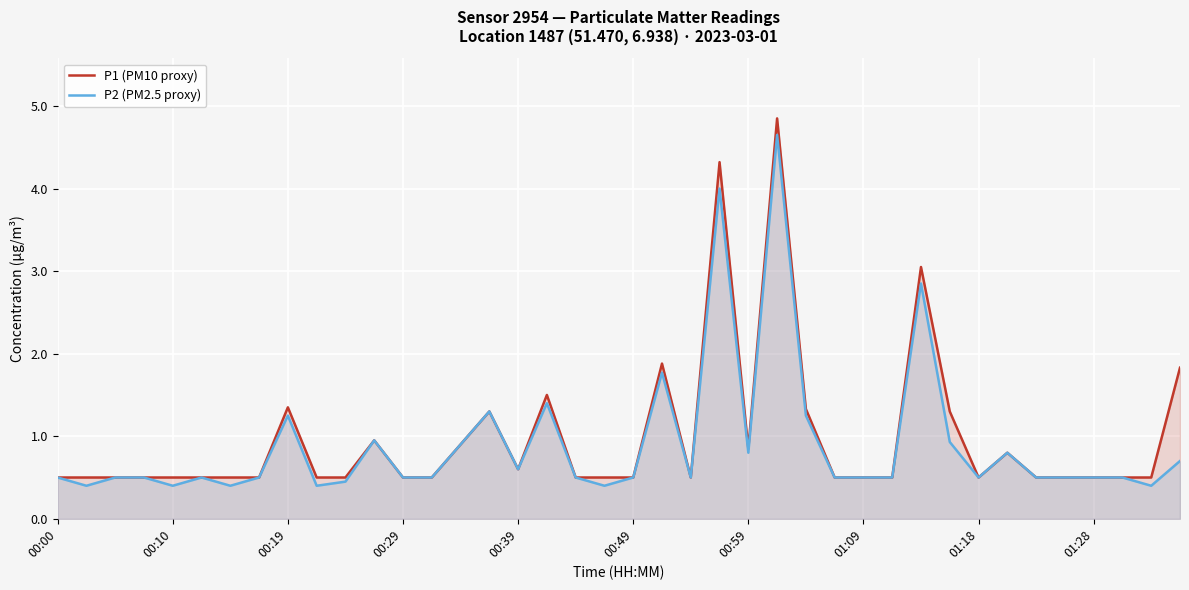

True or false: P2 (PM2.5 proxy) and P1 (PM10 proxy) cross at least once.

False